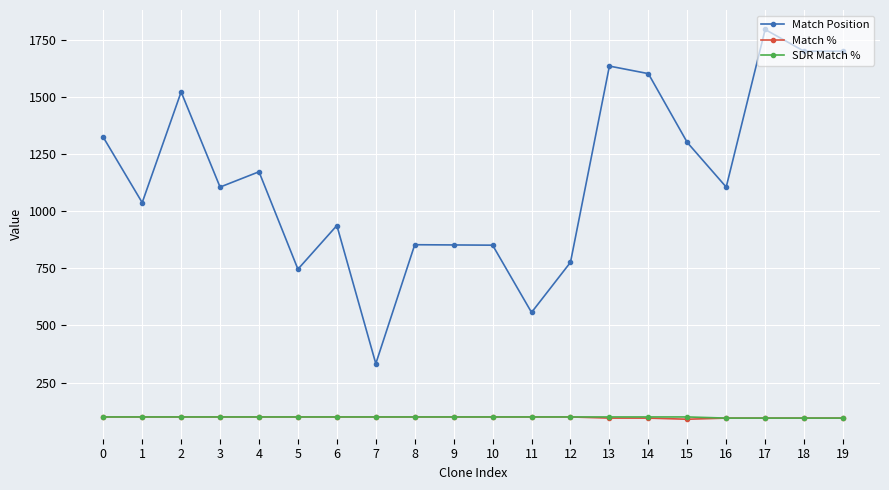

What is the value of the SDR Match % point at the 19th from the left?

95